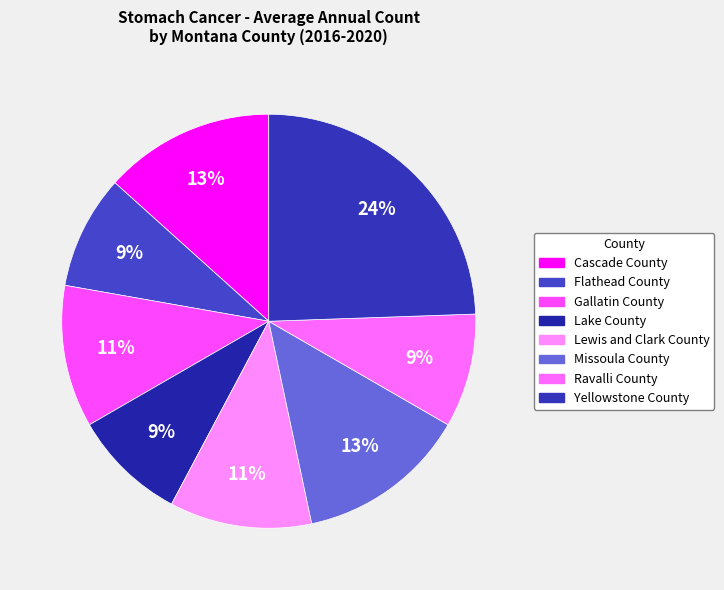

How many segments does this pie chart have?

8